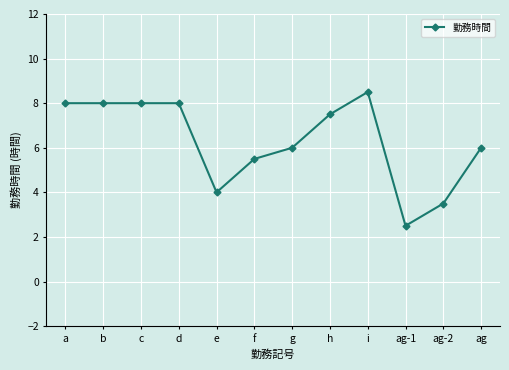

Count the number of categories in the chart.

12